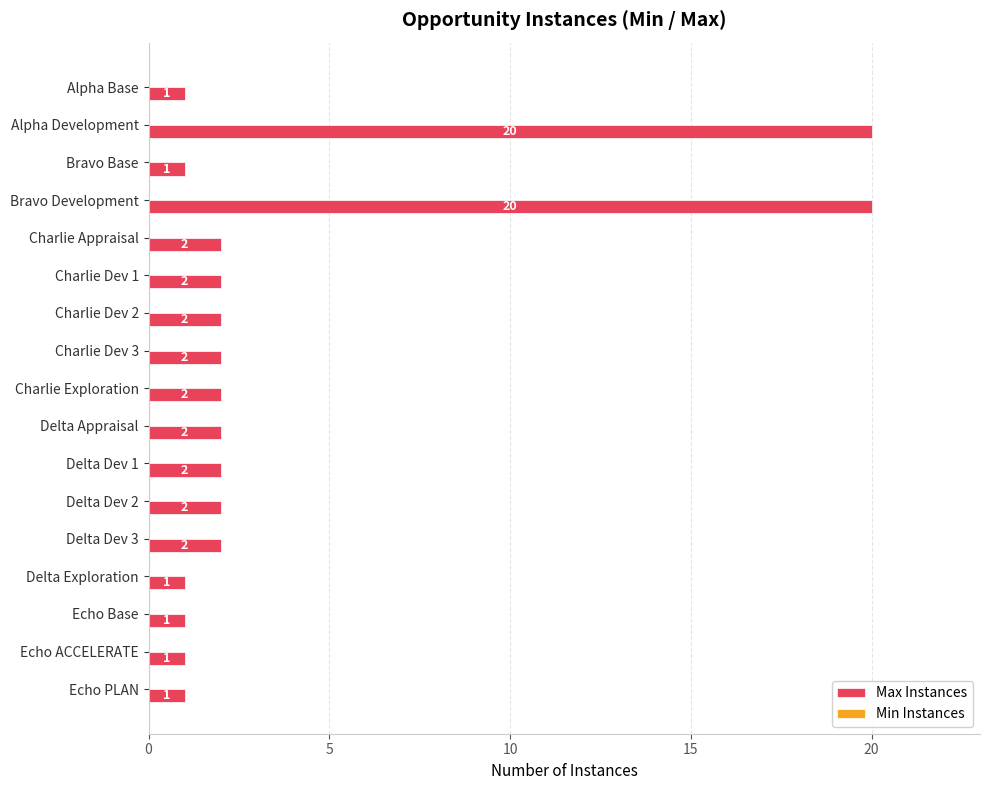

Reading top to bottom, transcribe all the data shown in this chart.

Alpha Base=1	Alpha Development=20	Bravo Base=1	Bravo Development=20	Charlie Appraisal=2	Charlie Dev 1=2	Charlie Dev 2=2	Charlie Dev 3=2	Charlie Exploration=2	Delta Appraisal=2	Delta Dev 1=2	Delta Dev 2=2	Delta Dev 3=2	Delta Exploration=1	Echo Base=1	Echo ACCELERATE=1	Echo PLAN=1